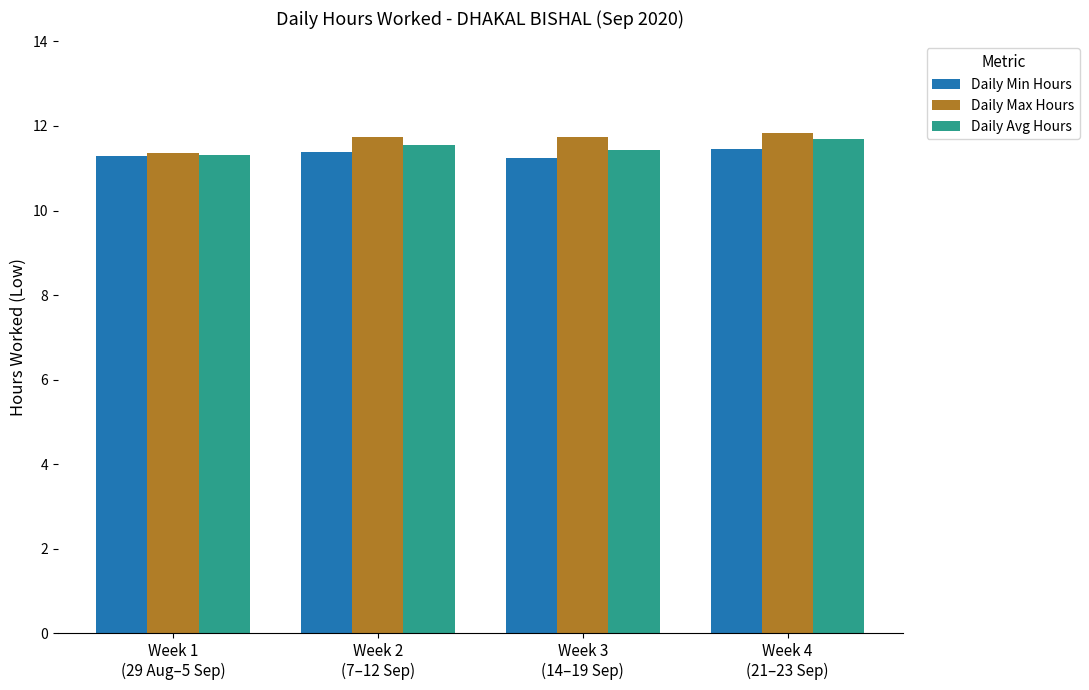

At which label is Daily Max Hours closest to 11?

Week 1
(29 Aug–5 Sep)